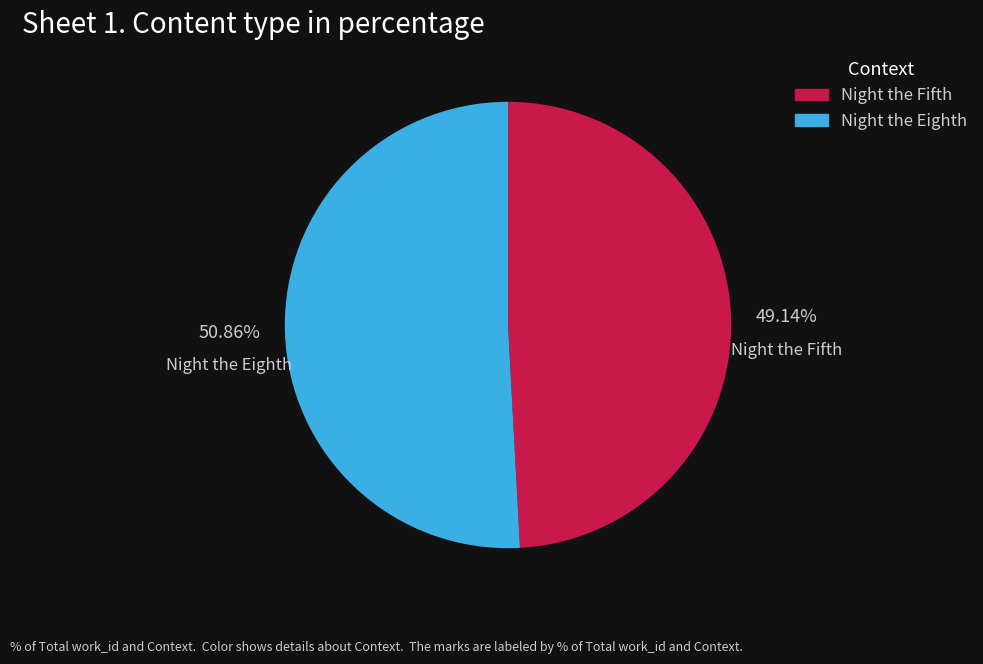

To the nearest percent, what is the combined percentage of Night the Eighth and Night the Fifth?

100%